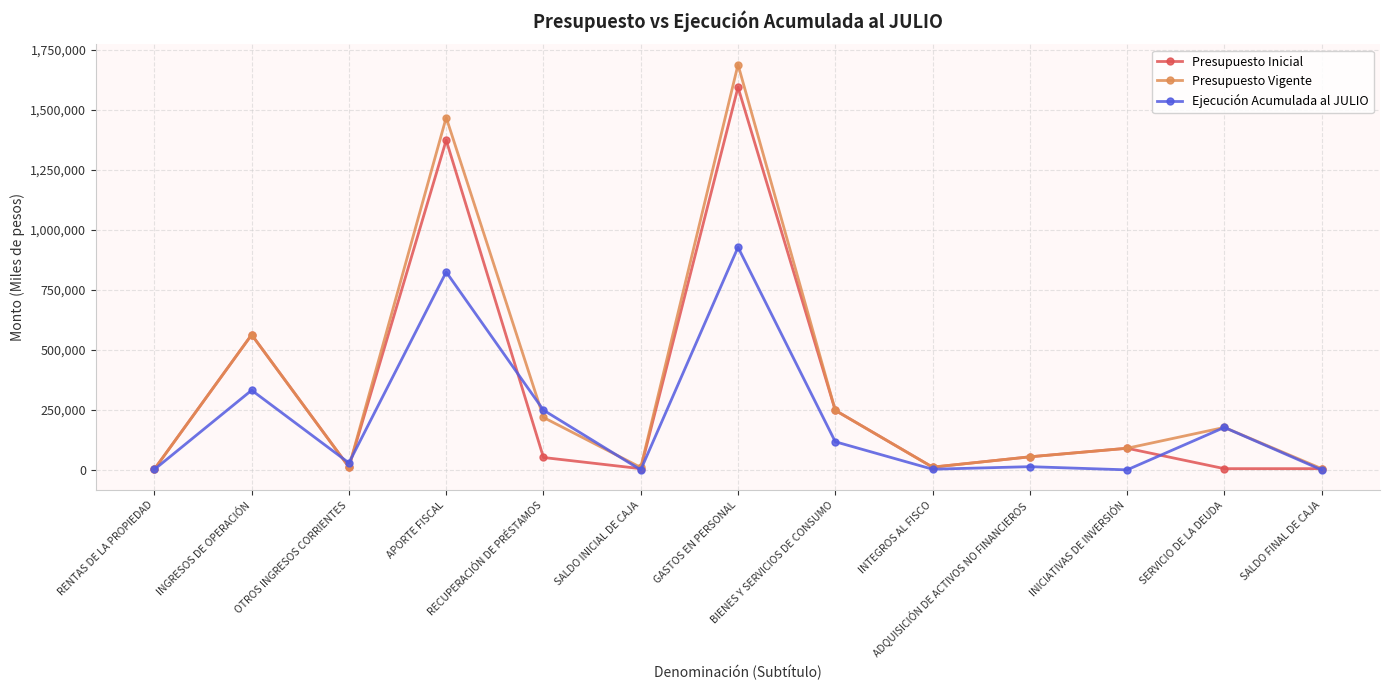

What are all the series names shown in the legend?

Presupuesto Inicial, Presupuesto Vigente, Ejecución Acumulada al JULIO